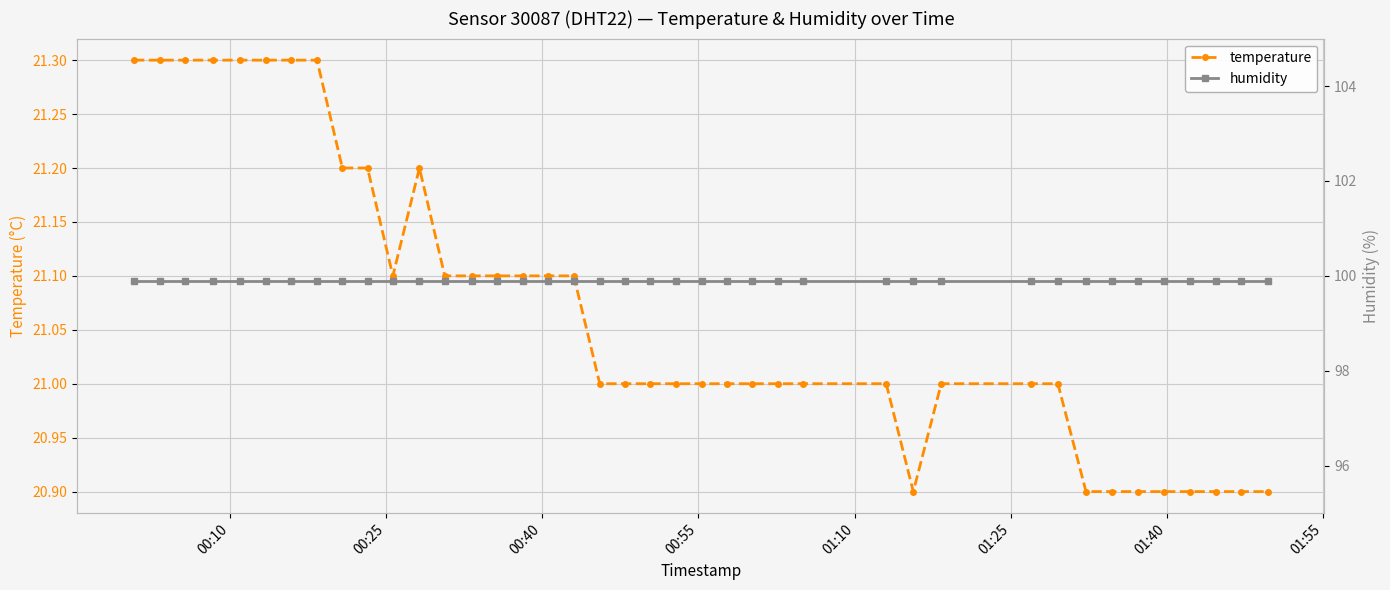

What is the value of the temperature point at the 30th from the left?

21.0